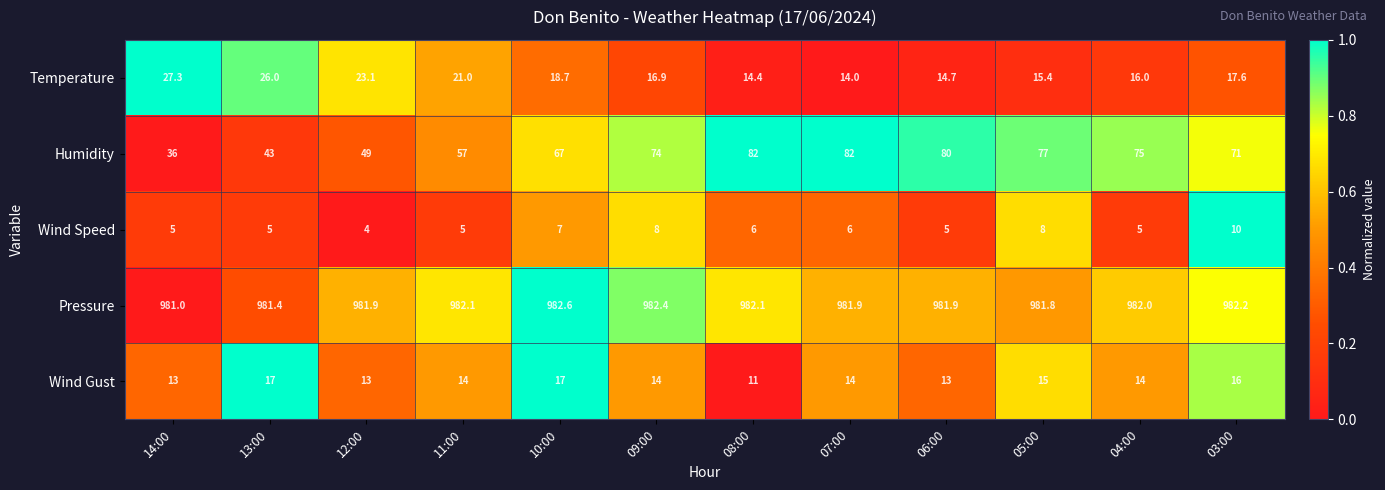

Count the Wind Gust values in the range 13 to 16.

9